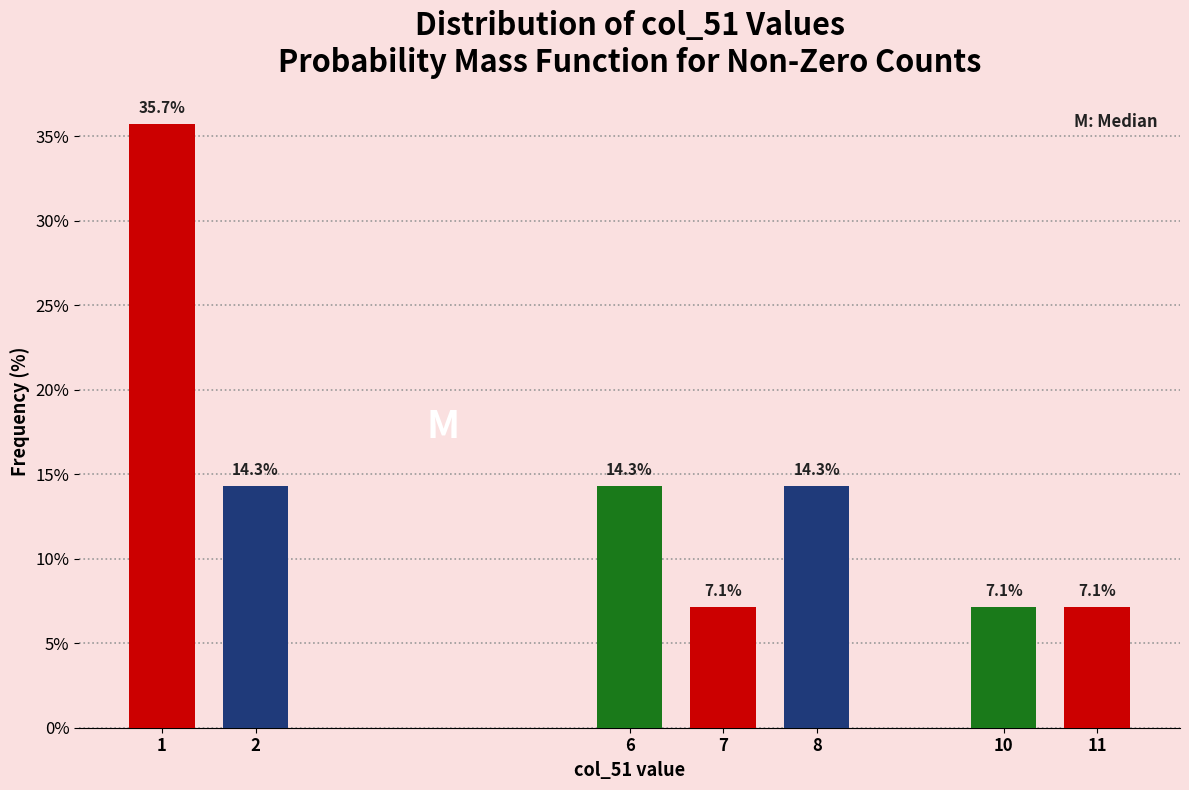

Reading right to left, extract all data points from this chart.

11=7.1	10=7.1	8=14.3	7=7.1	6=14.3	2=14.3	1=35.7